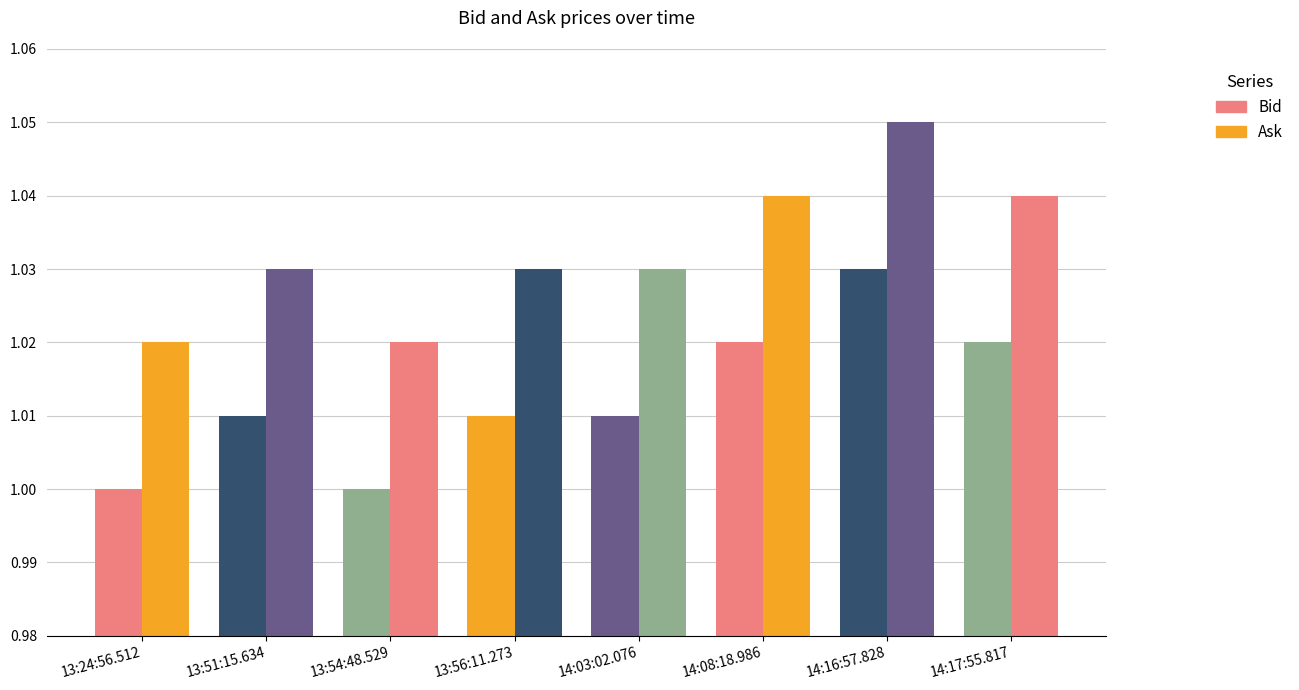

Rank the series by their maximum value, from highest to lowest.

Ask, Bid